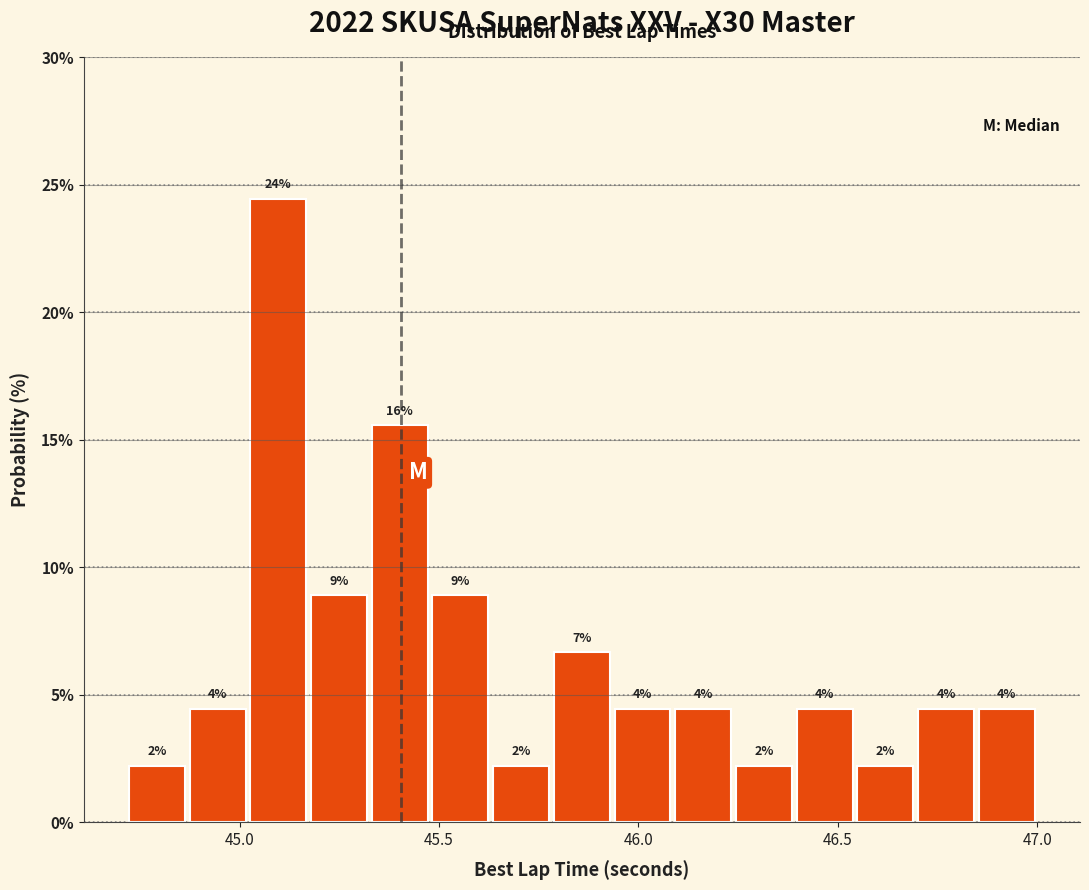

Read against the x-axis, roughly where is the centre of the tallest bar?

45.10